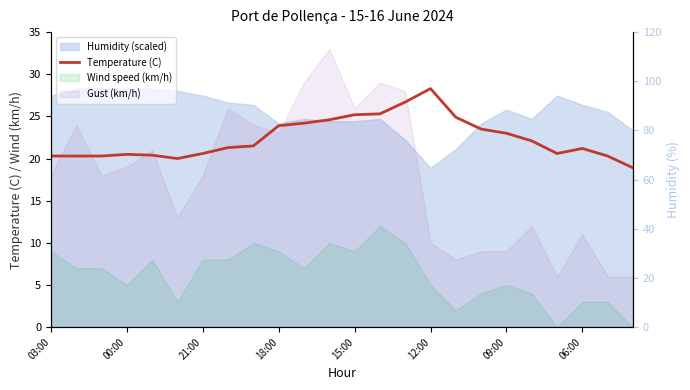

The value of Temperature (C) at 09:00 is 32.3. True or false?

False